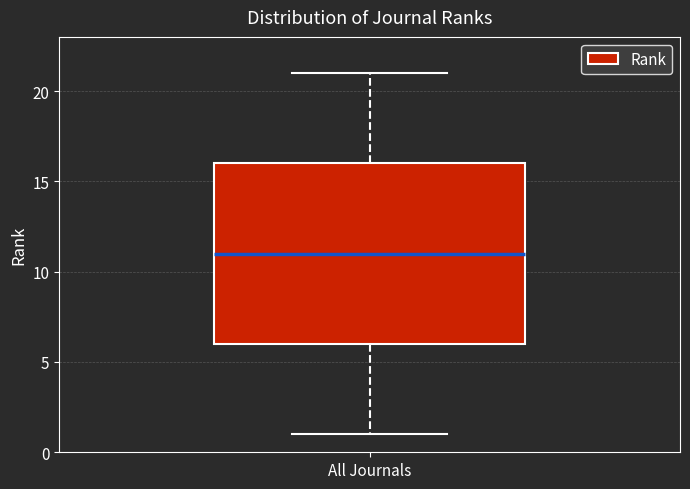

Read this box plot against the y-axis: the position of the median line, the range covered by the box, and the ends of both whiskers. The values are not printed on the chart, so give them approximately, as read against the axis.

median 11, box 6 to 16, whiskers 1 to 21